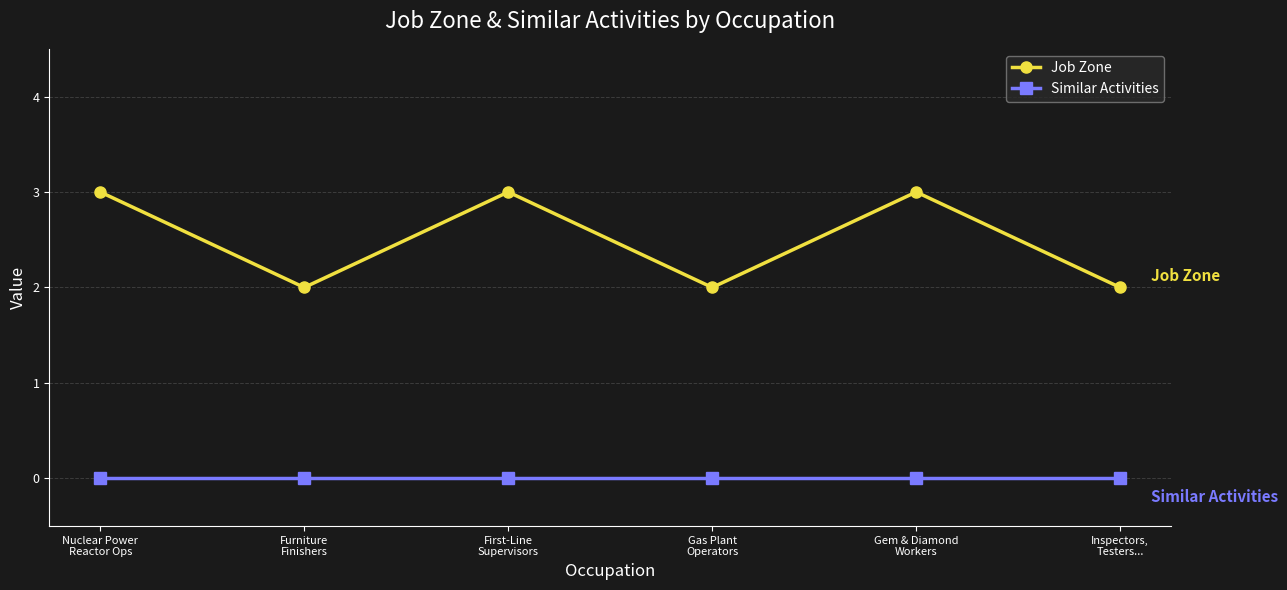

What is the greatest value displayed?

3